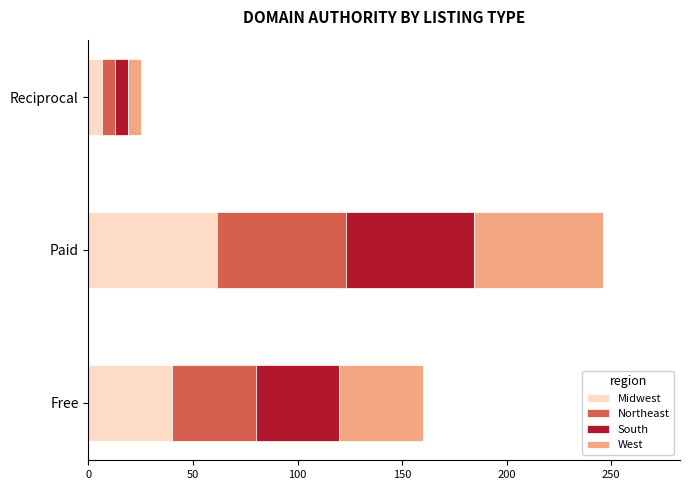

Which category has the highest value in the Midwest series?

Paid